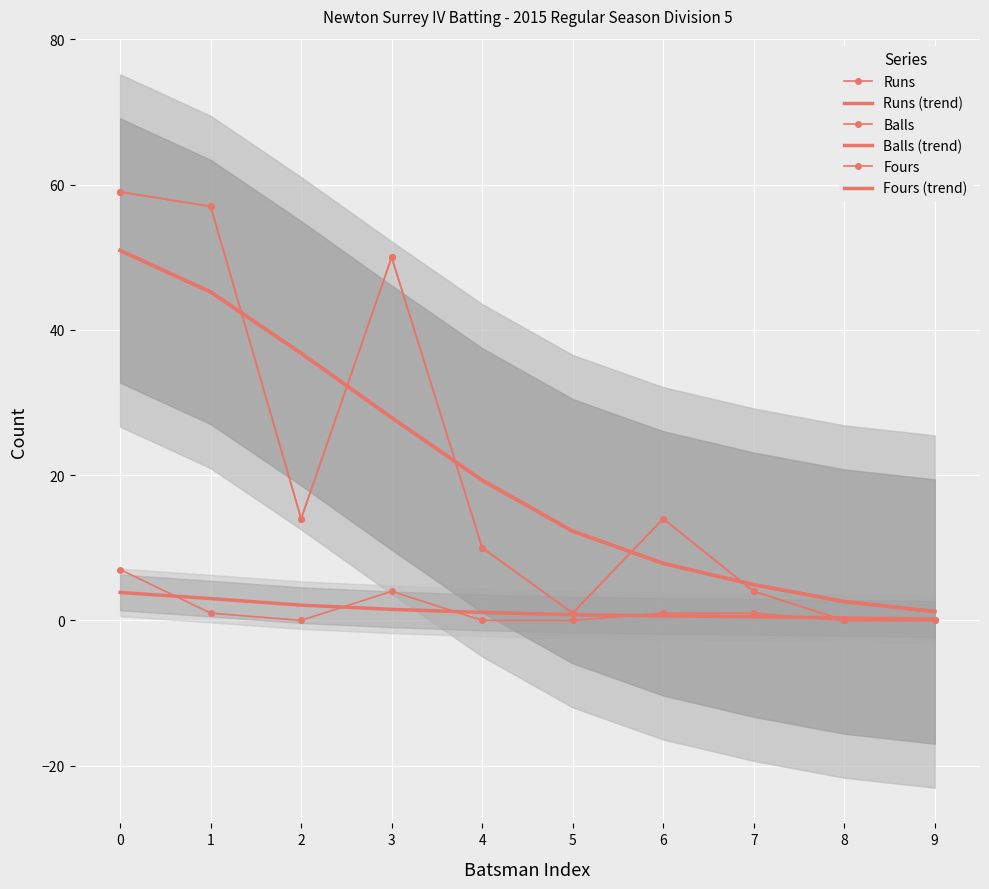

What is the difference between the maximum and minimum values in the Runs series?

59.0